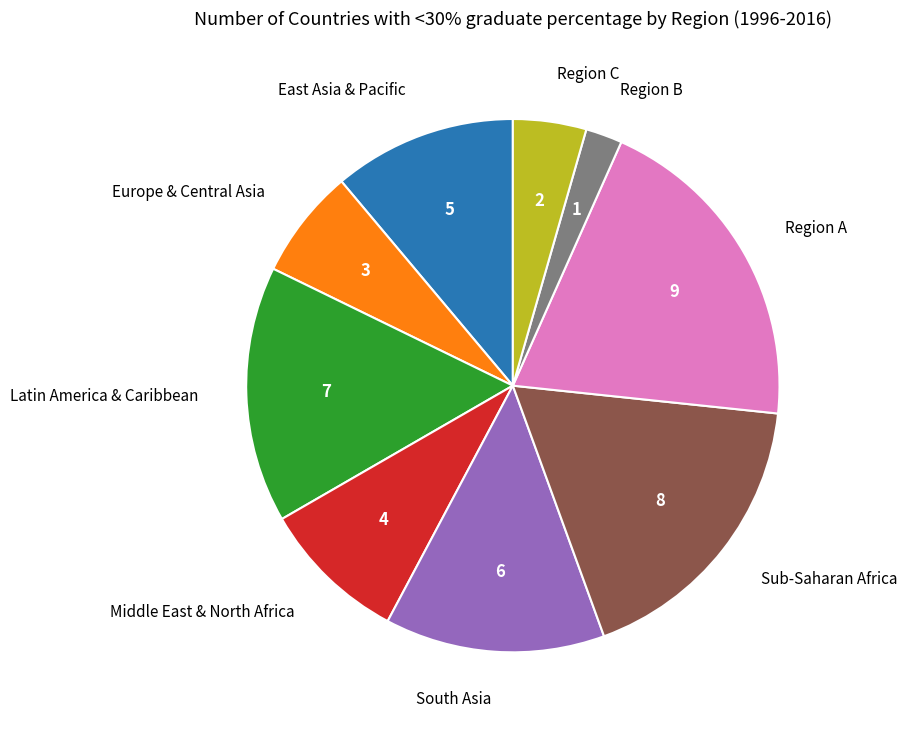

Does Latin America & Caribbean represent more than half of the total?

No